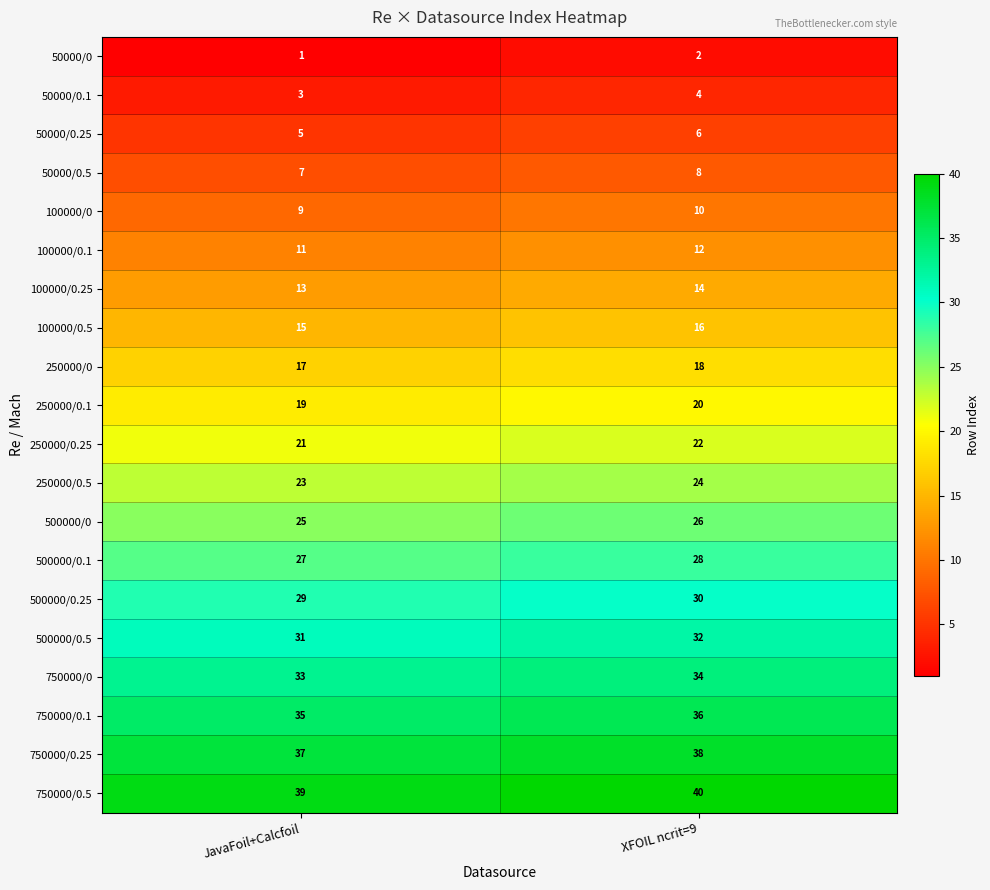

What is the sum of all 750000/0.5 values?

79